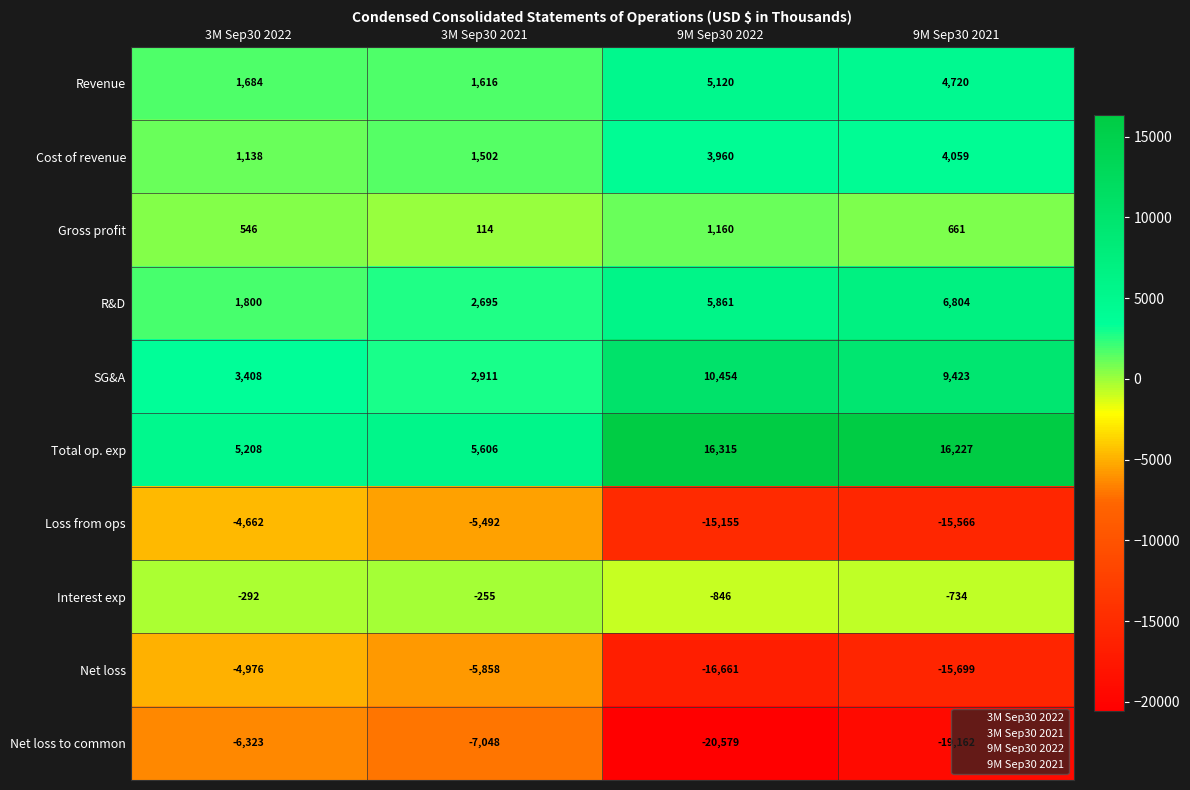

List the series in order of their peak value, highest first.

Total op. exp, SG&A, R&D, Revenue, Cost of revenue, Gross profit, Interest exp, Loss from ops, Net loss, Net loss to common